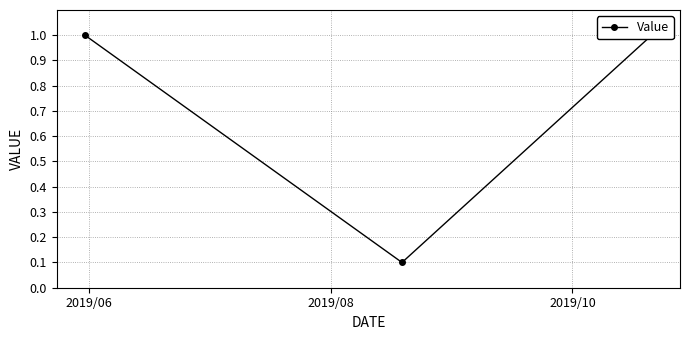

What is the smallest value displayed?

0.1